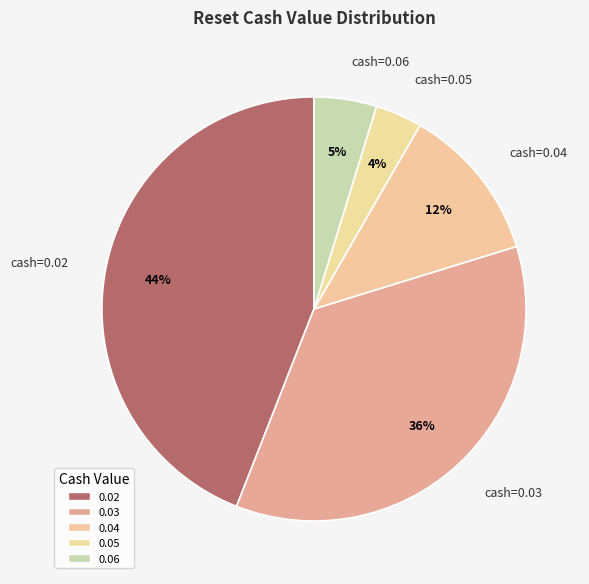

Is it true that 0.05 is 10% of the pie?

False